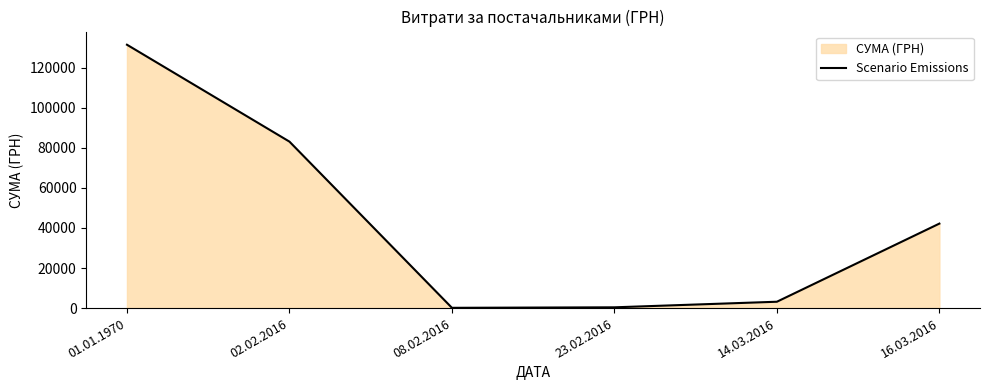

What is the value of the 4th point from the left?

385.1